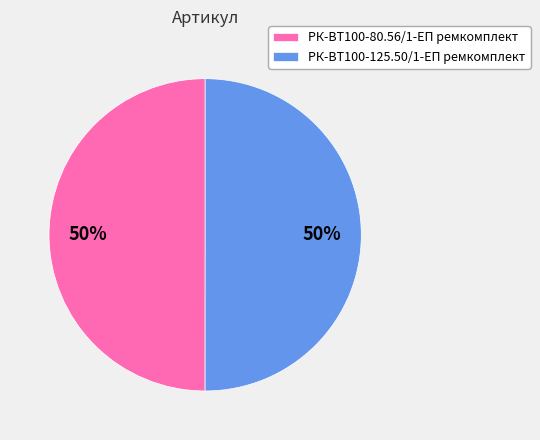

What percentage is the РК-ВТ100-80.56/1-ЕП ремкомплект slice, to the nearest percent?

50%